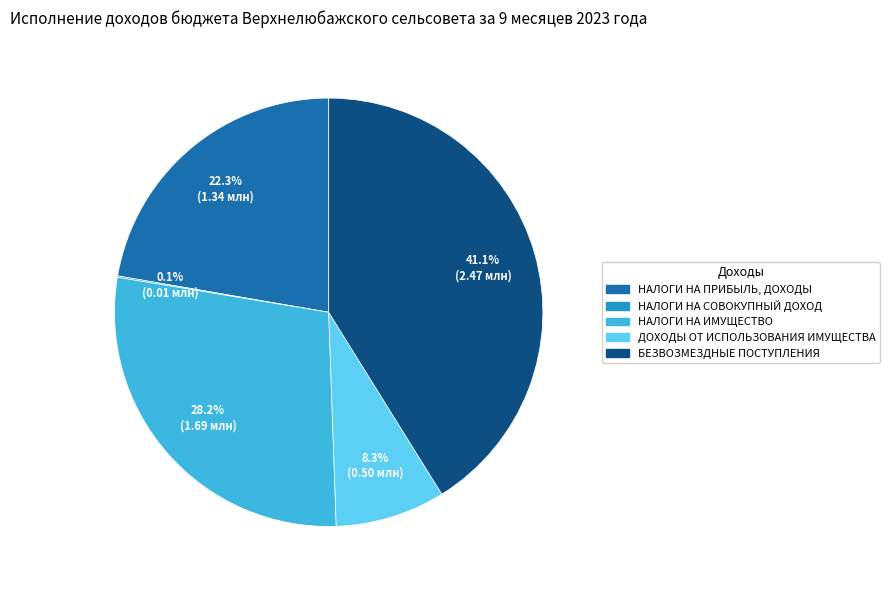

What is the largest slice in the pie chart?

БЕЗВОЗМЕЗДНЫЕ ПОСТУПЛЕНИЯ